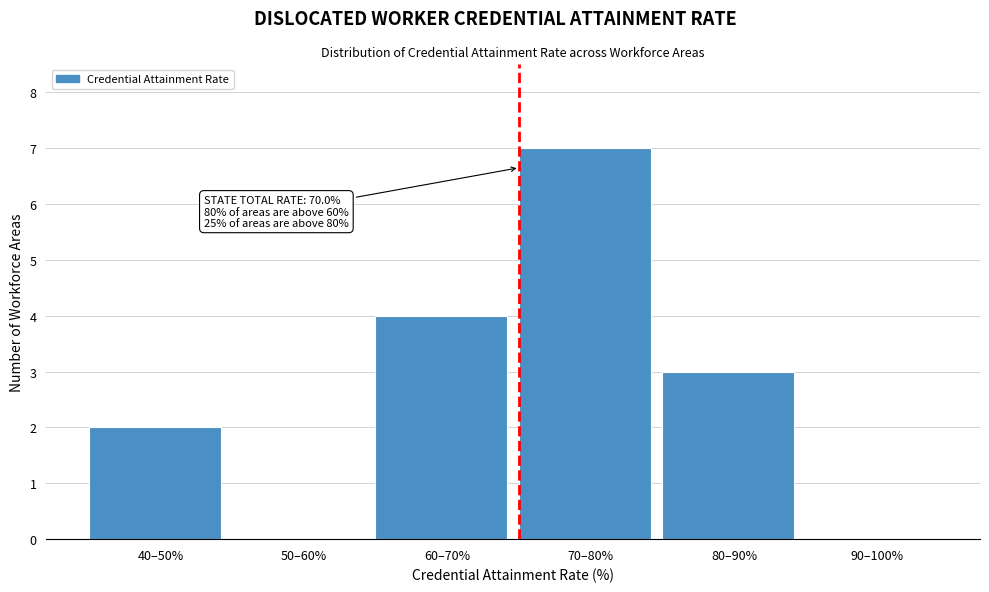

Reading left to right, transcribe all the data shown in this chart.

40–50%=2	50–60%=0	60–70%=4	70–80%=7	80–90%=3	90–100%=0